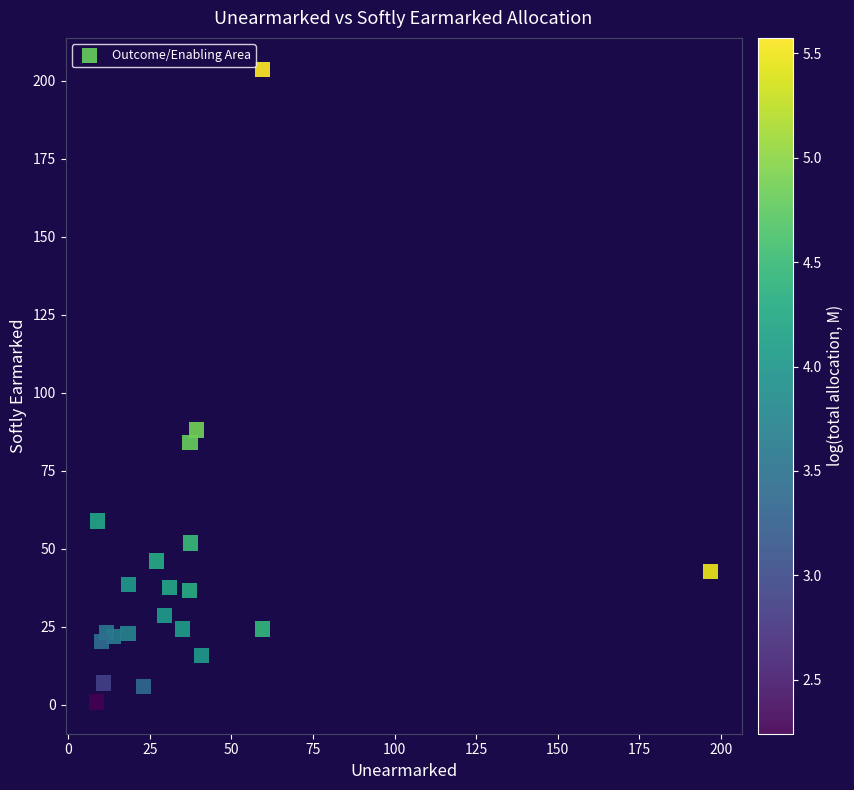

What Y value in the scatter plot is closest to 102?

88.1